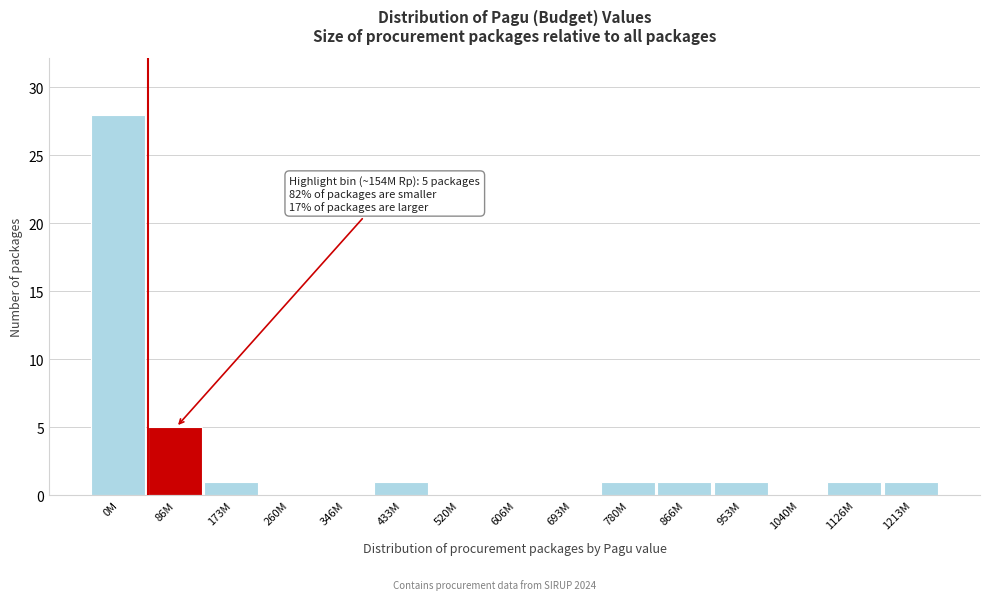

Reading right to left, transcribe all the data shown in this chart.

1213M=1	1126M=1	1040M=0	953M=1	866M=1	780M=1	693M=0	606M=0	520M=0	433M=1	346M=0	260M=0	173M=1	86M=5	0M=28